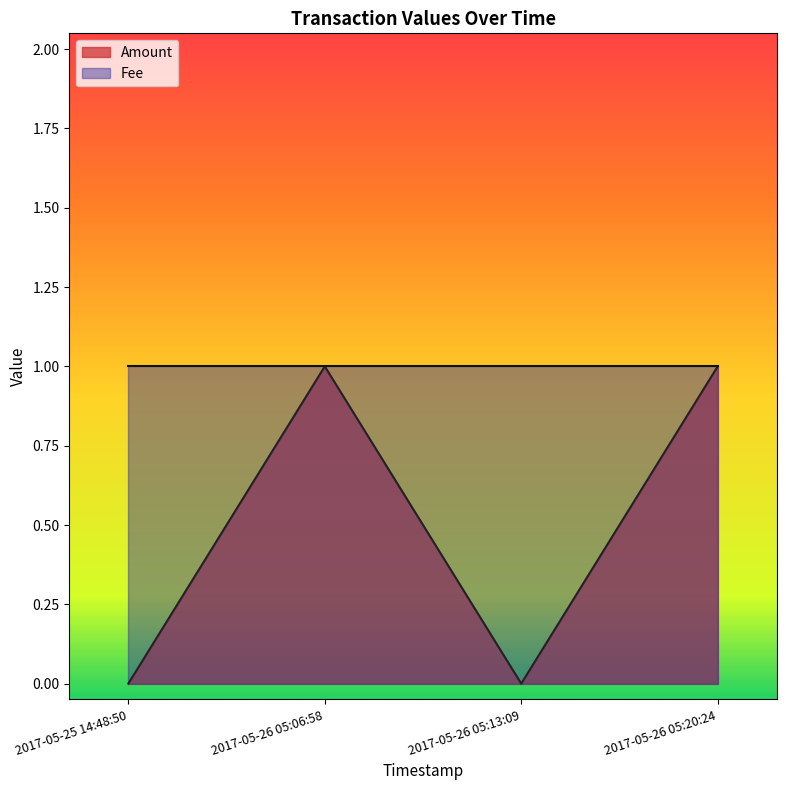

Where is the data nearest to the value 0?

2017-05-25 14:48:50